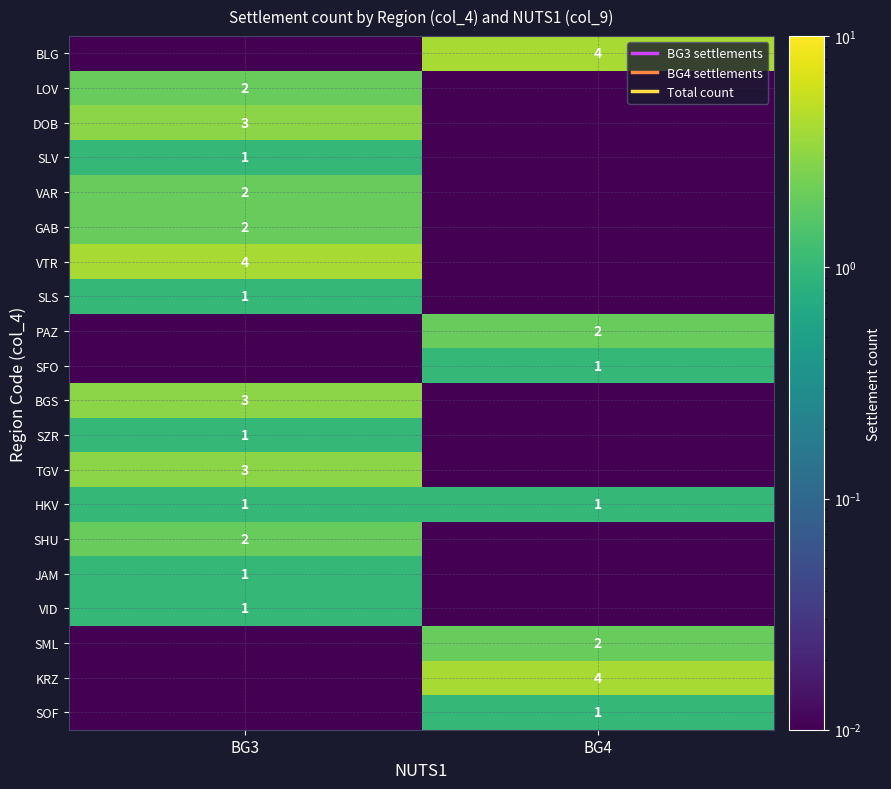

Which series has the widest spread of values?

BLG